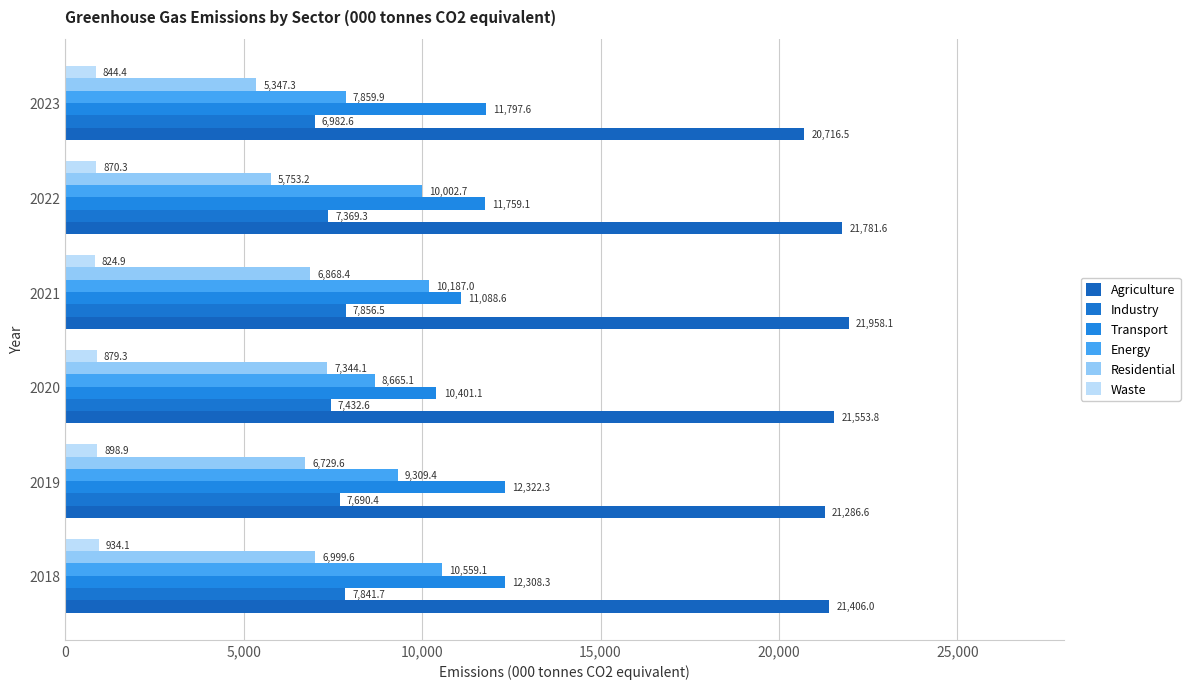

What are all the series names shown in the legend?

Agriculture, Industry, Transport, Energy, Residential, Waste